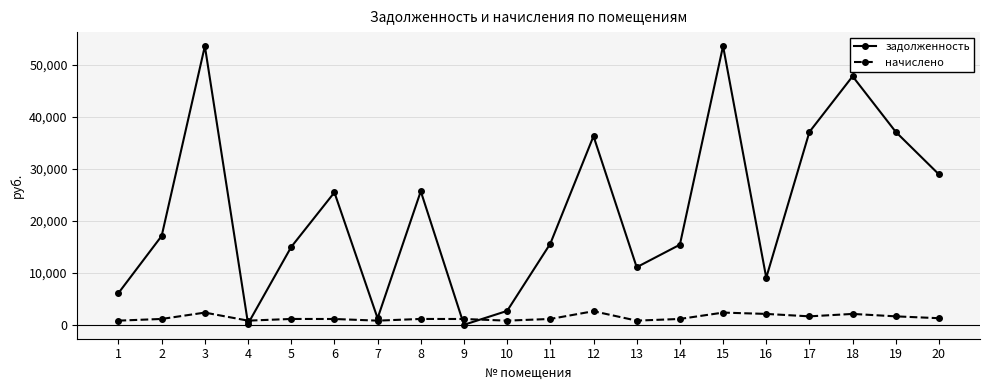

At 13, list the series in order from largest to smallest.

задолженность, начислено